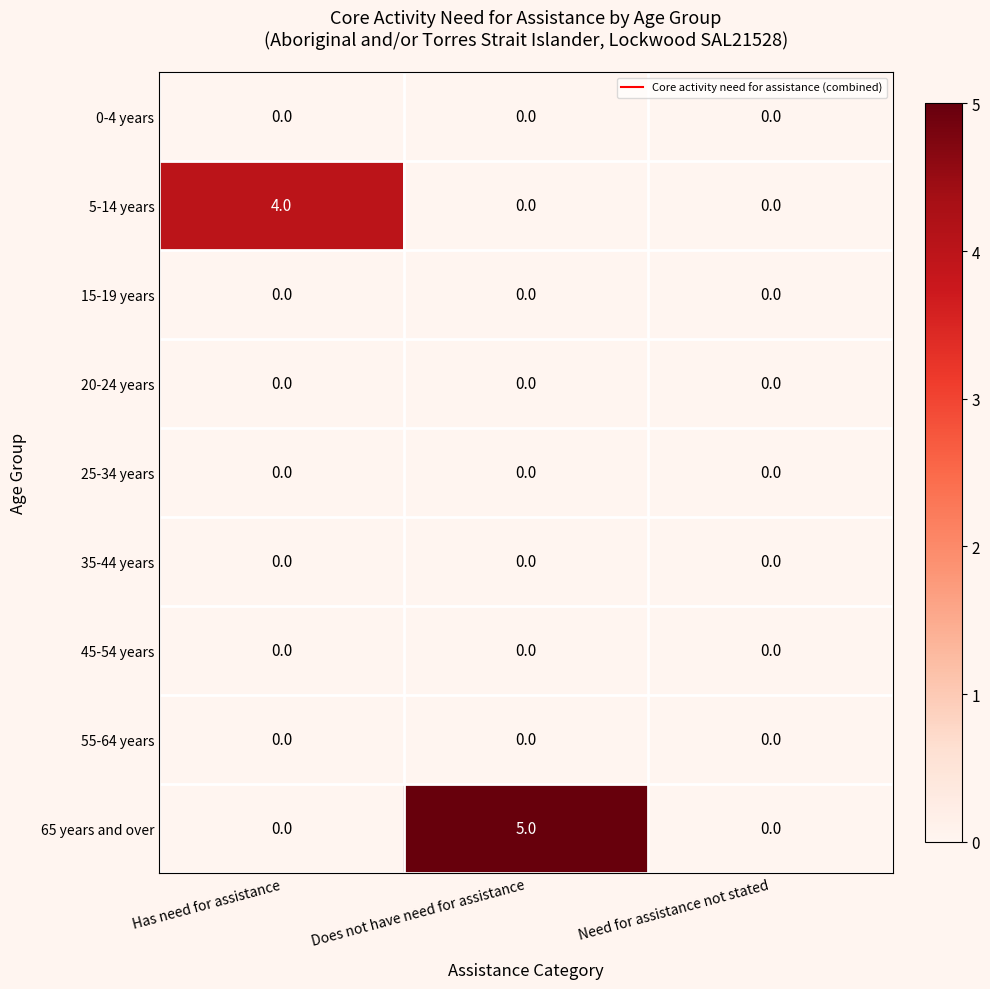

How many categories are shown in the chart?

3